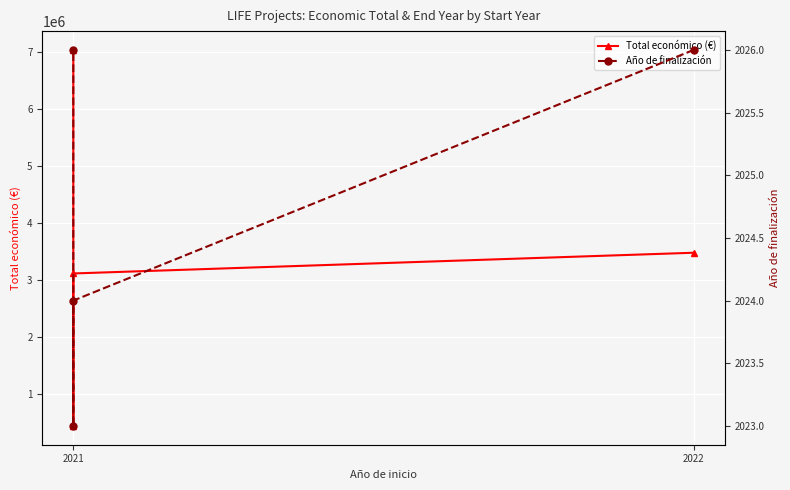

Between 2023 and 2022, which is larger?

2023